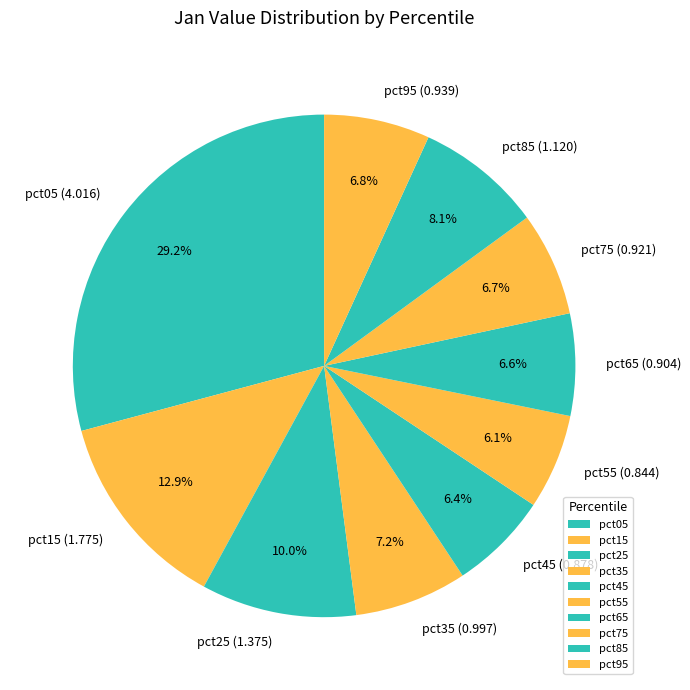

To the nearest percent, what portion does pct85 represent?

8%